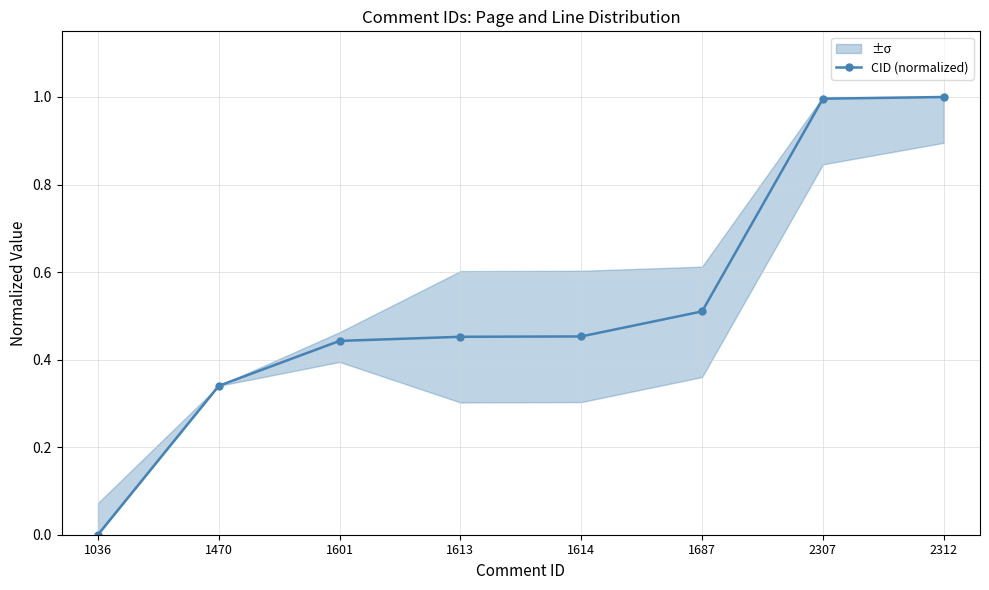

What is the greatest value displayed?

1.0